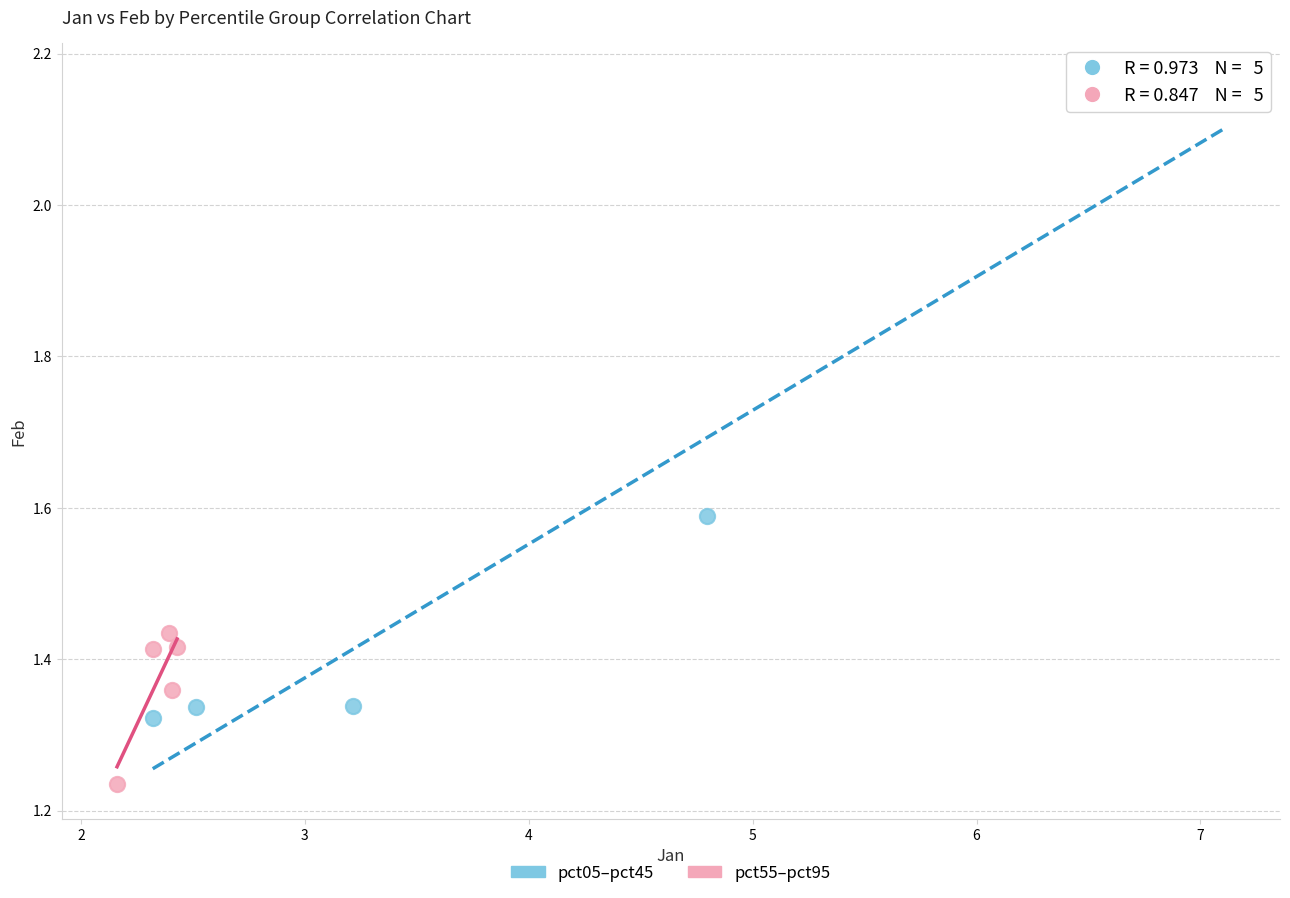

Which series reaches the maximum Y coordinate?

pct05–pct45